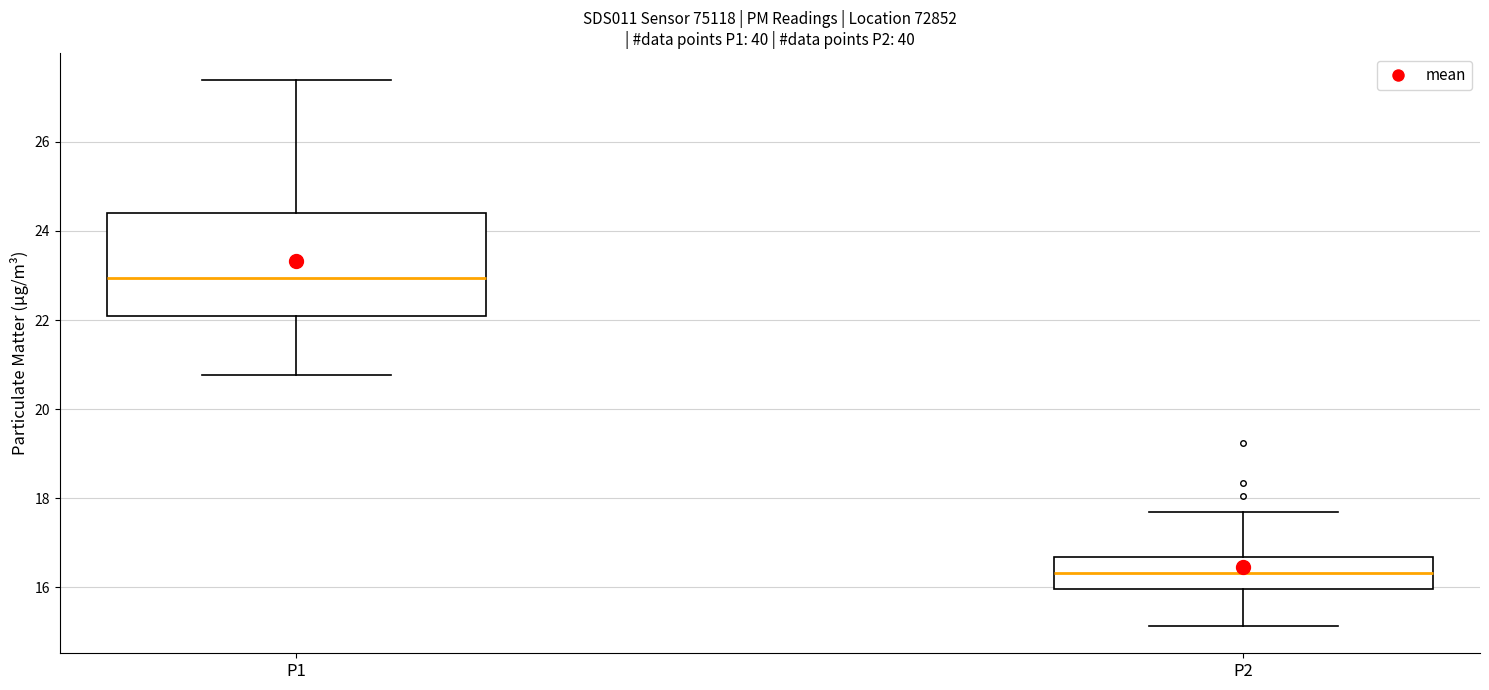

Which box has the highest median line?

P1